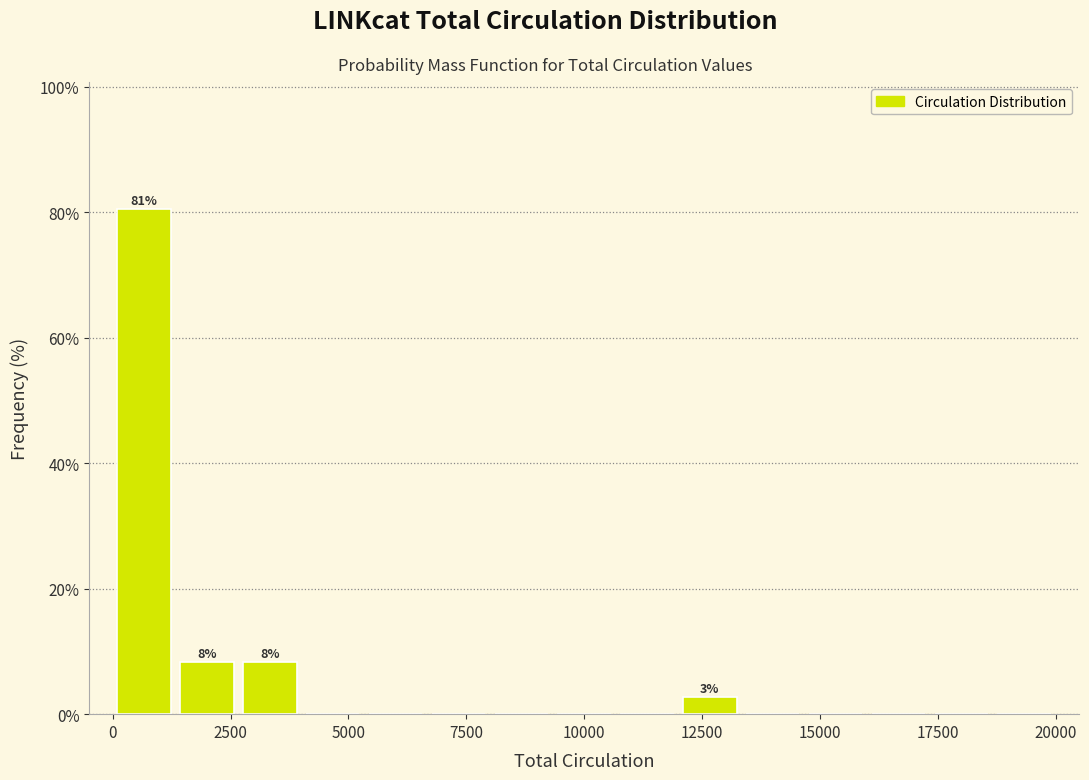

Read against the x-axis, roughly where is the centre of the tallest bar?

500